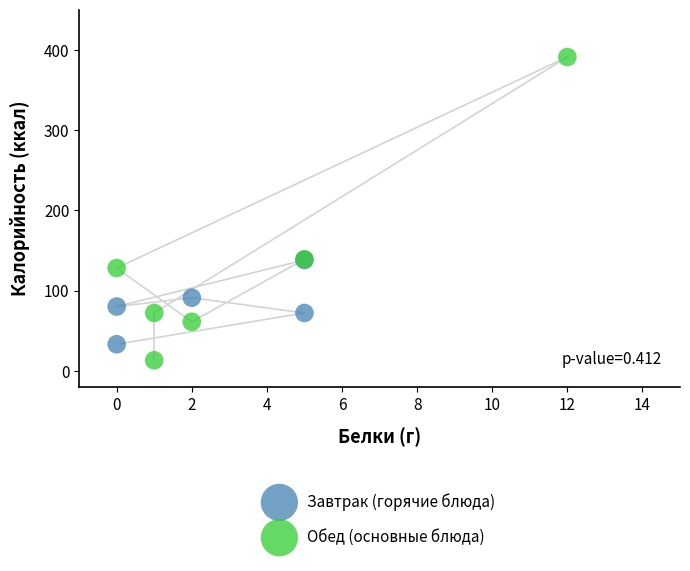

What are all the series names shown in the legend?

Завтрак (горячие блюда), Обед (основные блюда)